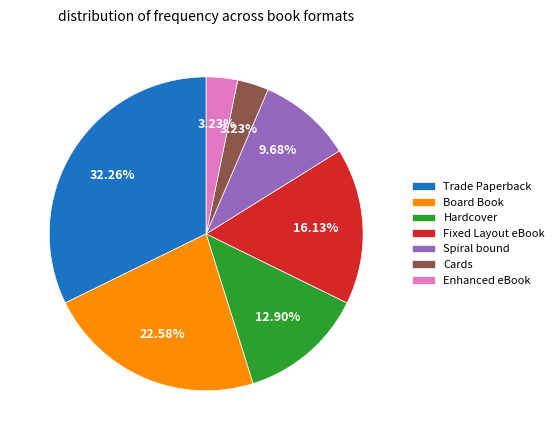

Count the number of slices in the pie.

7